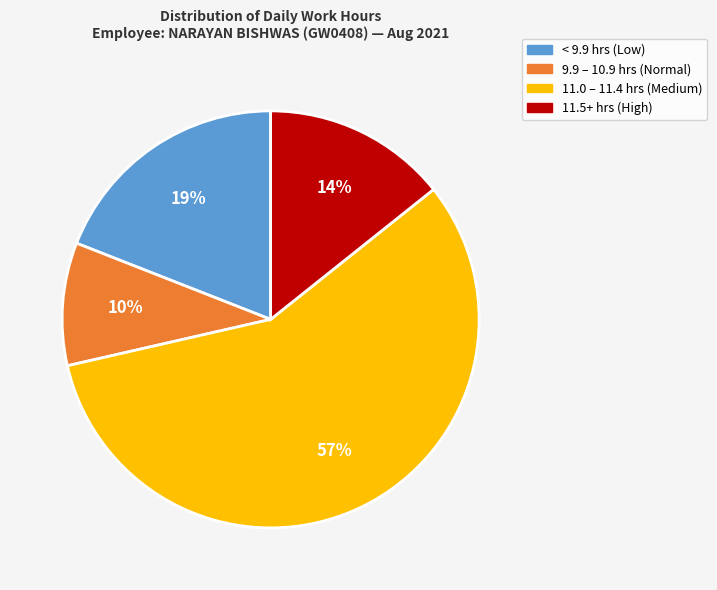

Does any single category account for the majority?

Yes